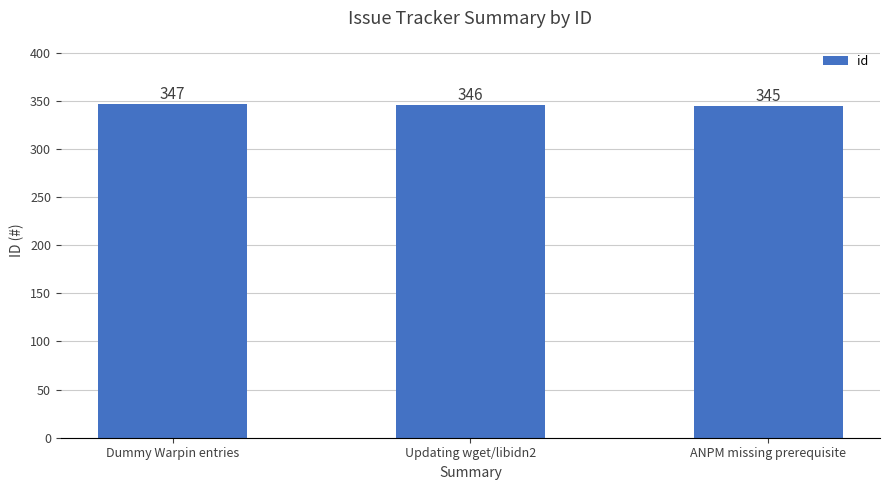

Reading left to right, what are all the values shown in this chart?

Dummy Warpin entries=347	Updating wget/libidn2=346	ANPM missing prerequisite=345